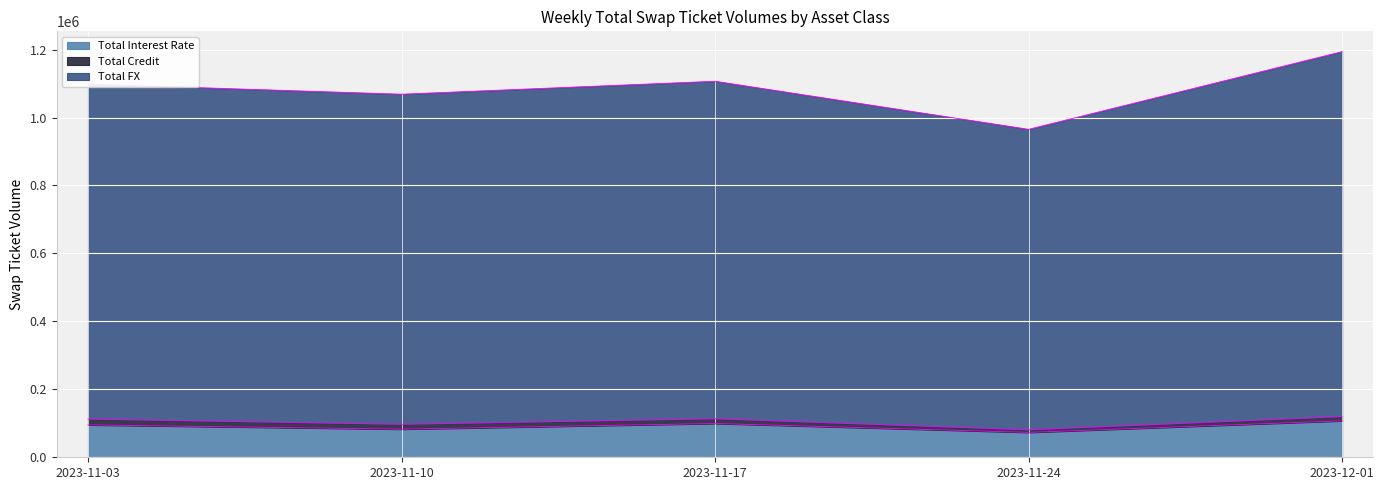

List the labels in order of Total FX value, smallest first.

2023-11-24, 2023-11-10, 2023-11-03, 2023-11-17, 2023-12-01